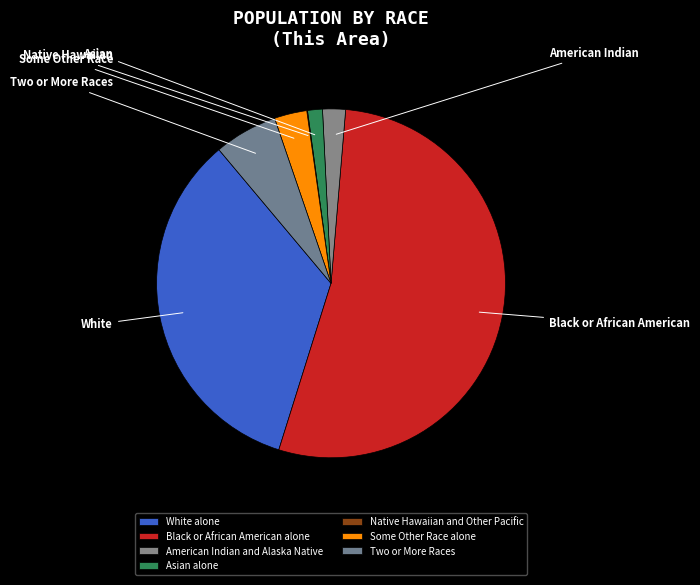

What is the change in value from Black or African American alone to Some Other Race alone?

-37240